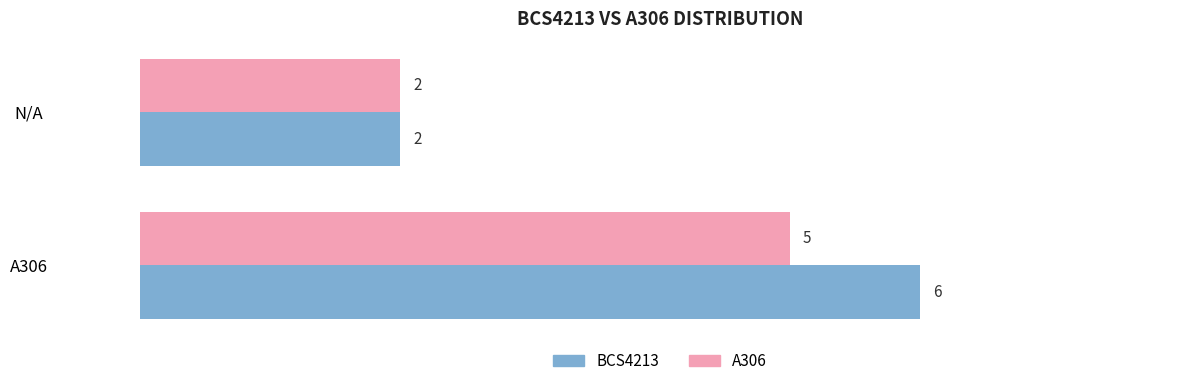

What is the sum of the BCS4213 values at A306 and N/A?

8